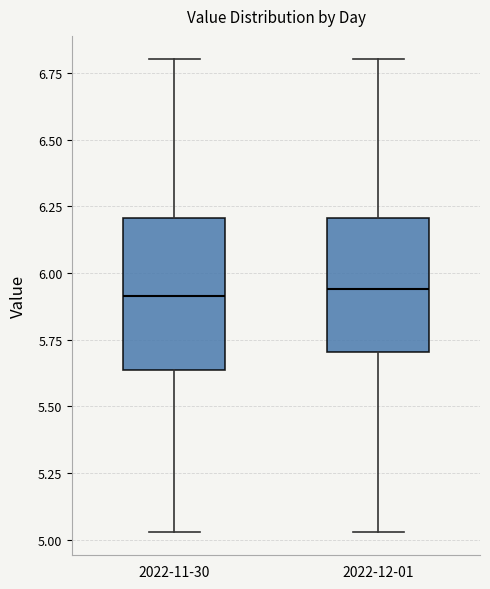

Reading left to right, transcribe this box plot: for each box, give where its median line is, the range the box spans, and where its two whiskers end, as read against the y-axis. The values are not printed on the chart, so give them approximately, as read against the axis.

2022-11-30: median 5.90, box 5.65 to 6.20, whiskers 5.05 to 6.80
2022-12-01: median 5.95, box 5.70 to 6.20, whiskers 5.05 to 6.80